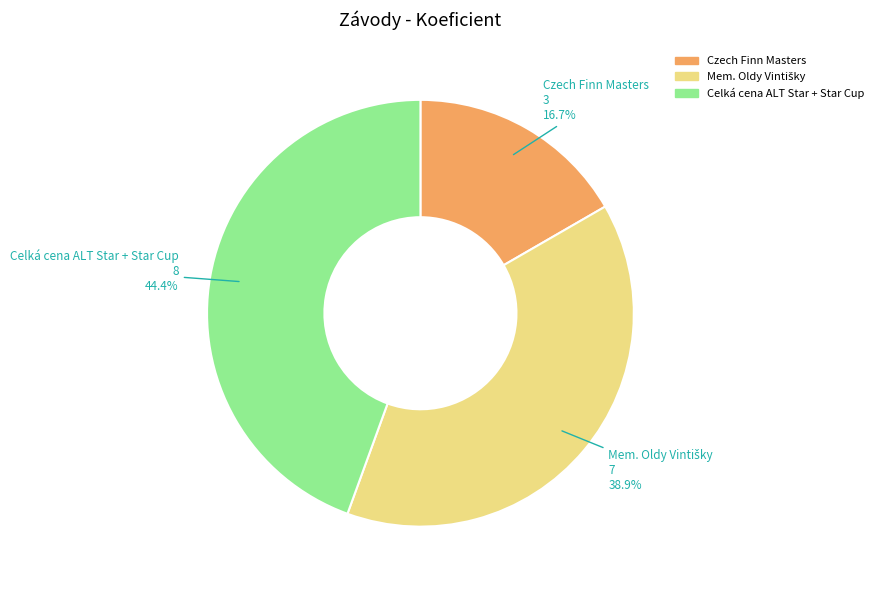

Is there any slice that represents more than half of the pie?

No